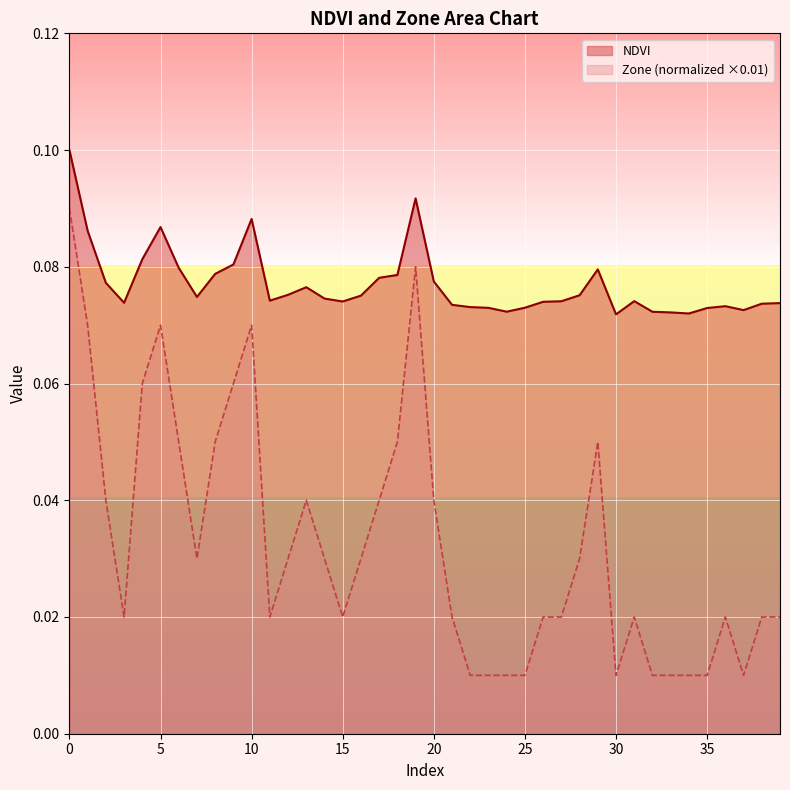

The Zone series shows 0.1 at 5. True or false?

True